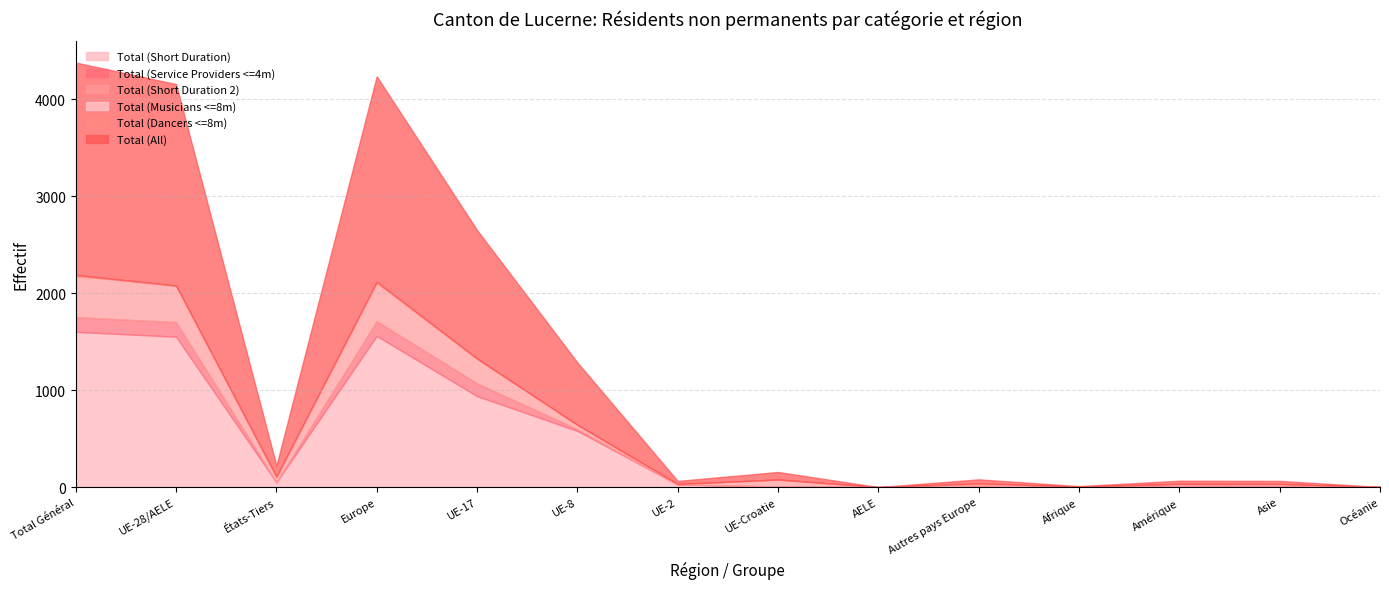

Reading left to right, what are all the values shown in this chart?

Total (Short Duration): Total Général=1602	UE-28/AELE=1552	États-Tiers=50	Europe=1560	UE-17=939	UE-8=580	UE-2=27	UE-Croatie=6	AELE=0	Autres pays Europe=8	Afrique=5	Amérique=21	Asie=15	Océanie=1
Total (Service Providers <=4m): Total Général=151	UE-28/AELE=150	États-Tiers=1	Europe=151	UE-17=131	UE-8=17	UE-2=1	UE-Croatie=1	AELE=0	Autres pays Europe=1	Afrique=0	Amérique=0	Asie=0	Océanie=0
Total (Short Duration 2): Total Général=416	UE-28/AELE=375	États-Tiers=41	Europe=391	UE-17=256	UE-8=44	UE-2=4	UE-Croatie=71	AELE=0	Autres pays Europe=16	Afrique=0	Amérique=11	Asie=14	Océanie=0
Total (Musicians <=8m): Total Général=6	UE-28/AELE=2	États-Tiers=4	Europe=3	UE-17=0	UE-8=2	UE-2=0	UE-Croatie=0	AELE=0	Autres pays Europe=1	Afrique=0	Amérique=1	Asie=2	Océanie=0
Total (Dancers <=8m): Total Général=15	UE-28/AELE=0	États-Tiers=15	Europe=14	UE-17=0	UE-8=0	UE-2=0	UE-Croatie=0	AELE=0	Autres pays Europe=14	Afrique=0	Amérique=0	Asie=1	Océanie=0
Total (All): Total Général=2190	UE-28/AELE=2079	États-Tiers=111	Europe=2119	UE-17=1326	UE-8=643	UE-2=32	UE-Croatie=78	AELE=0	Autres pays Europe=40	Afrique=5	Amérique=33	Asie=32	Océanie=1